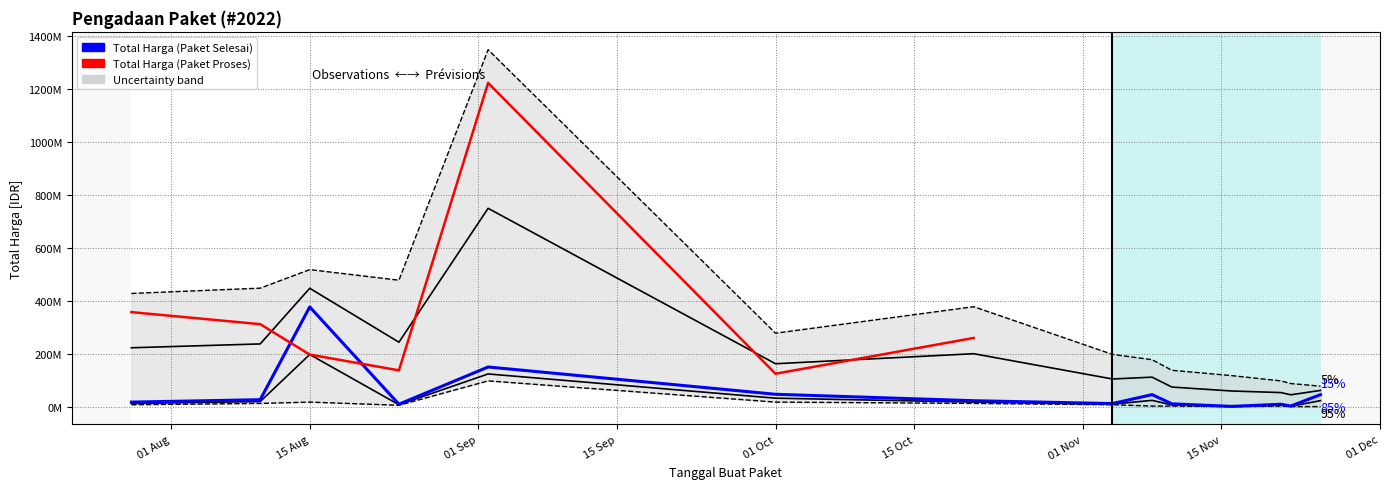

Rank the categories by value from highest to lowest.

2022-08-15, 2022-09-02, 2022-10-01, 2022-11-08, 2022-11-25, 2022-08-10, 2022-10-21, 2022-07-28, 2022-11-04, 2022-11-10, 2022-08-24, 2022-11-21, 2022-11-22, 2022-11-16